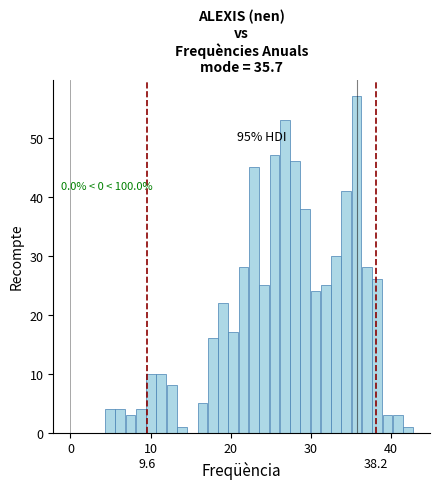

Around what value on the x-axis is the tallest bar? Give the approximate position of its centre, as read against the axis.

36